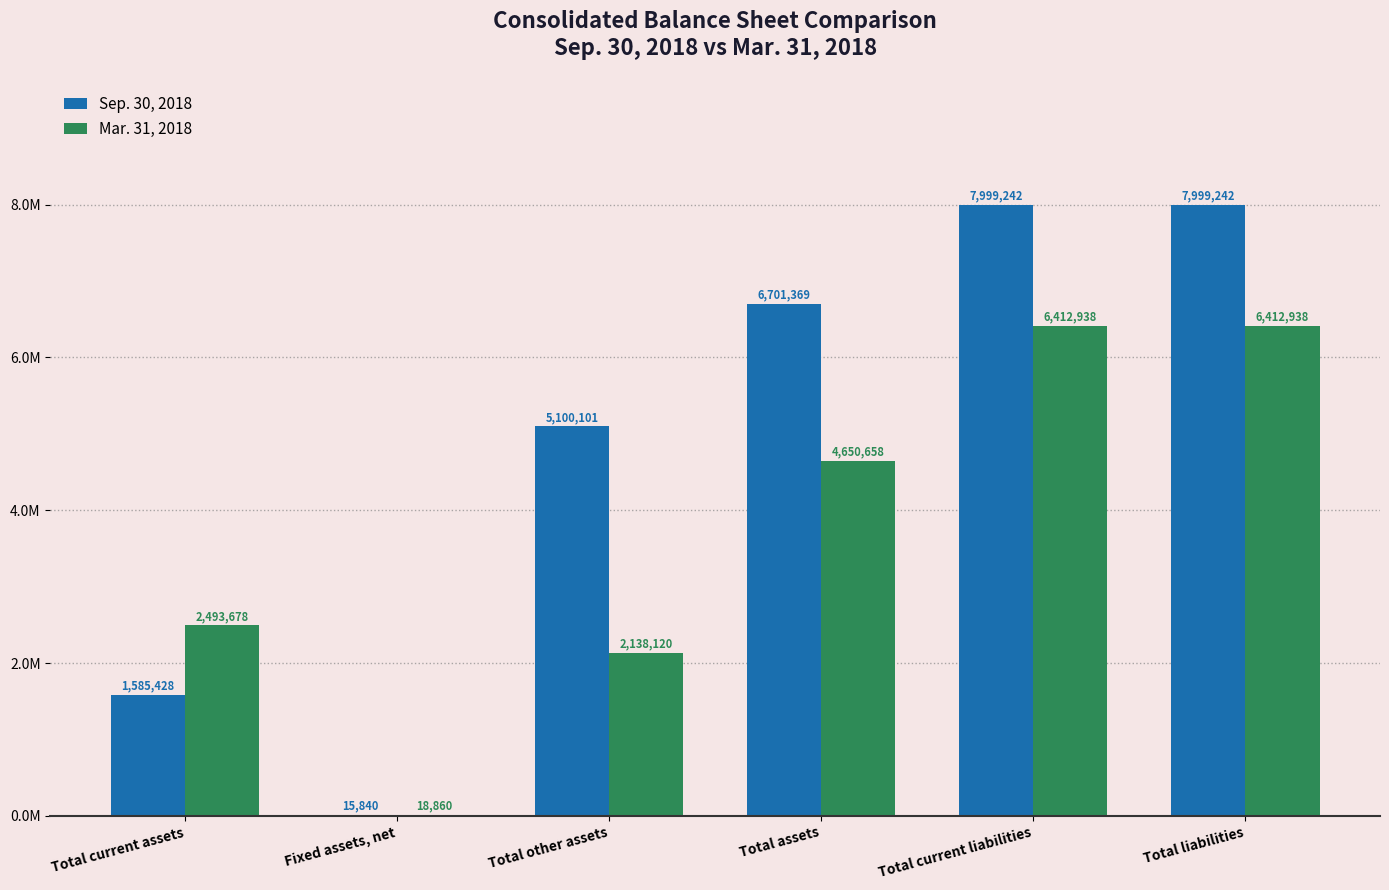

Which series has the largest total across all categories?

Sep. 30, 2018